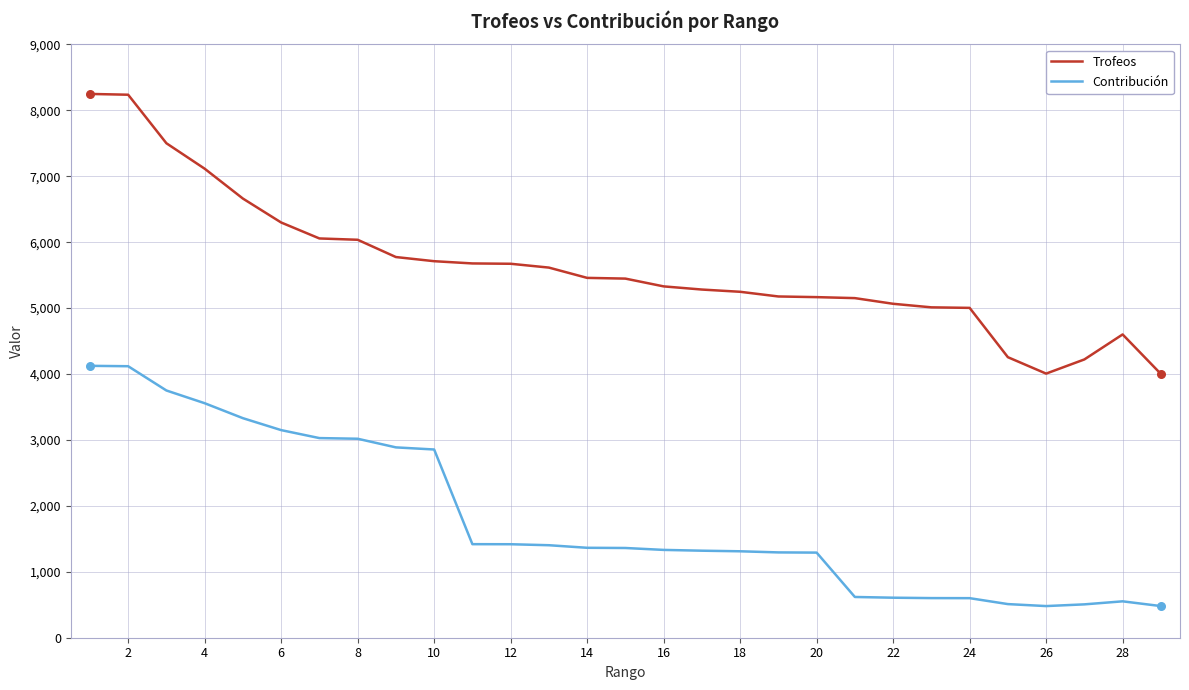

Which series has the largest total across all categories?

Trofeos